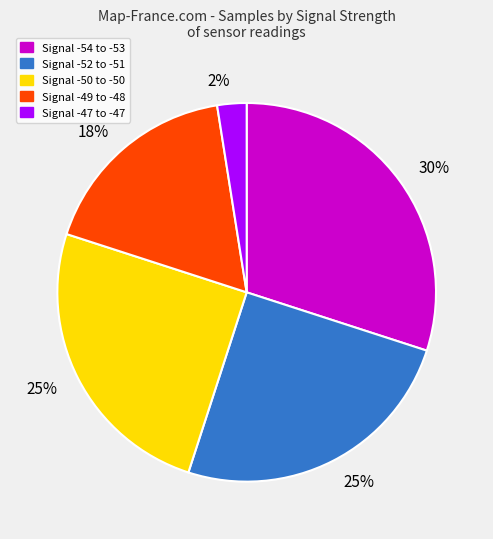

To the nearest percent, what is the average slice percentage?

20%